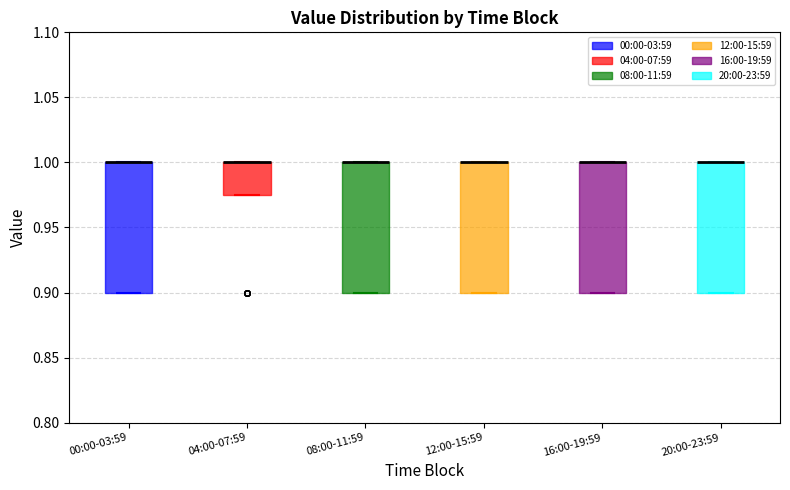

Reading left to right, read every box against the y-axis: the position of its median line, the range the box covers, and the ends of its whiskers. The values are not printed on the chart, so give them approximately, as read against the axis.

00:00-03:59: median 1.000 (drawn on the box's upper edge), box 0.900 to 1.000, whiskers 0.900 to 1.000
04:00-07:59: median 1.000 (drawn on the box's upper edge), box 0.975 to 1.000, whiskers 0.975 to 1.000
08:00-11:59: median 1.000 (drawn on the box's upper edge), box 0.900 to 1.000, whiskers 0.900 to 1.000
12:00-15:59: median 1.000 (drawn on the box's upper edge), box 0.900 to 1.000, whiskers 0.900 to 1.000
16:00-19:59: median 1.000 (drawn on the box's upper edge), box 0.900 to 1.000, whiskers 0.900 to 1.000
20:00-23:59: median 1.000 (drawn on the box's upper edge), box 0.900 to 1.000, whiskers 0.900 to 1.000